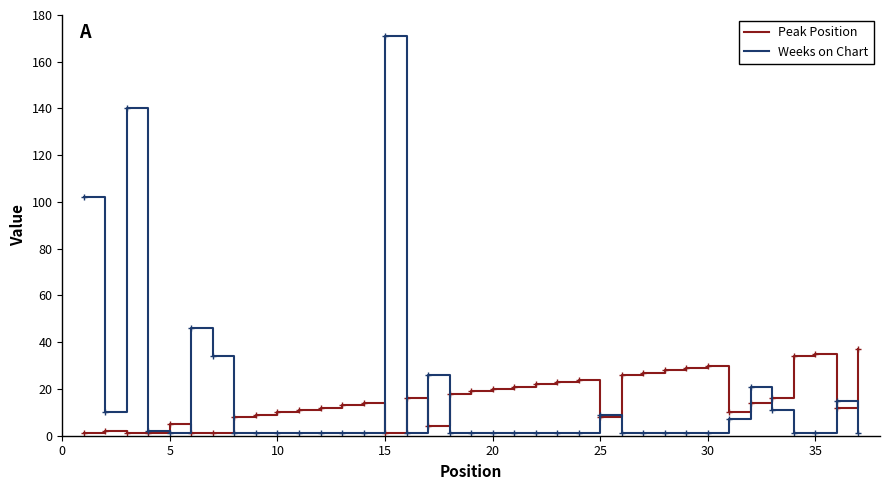

What is the highest value of the Peak Position series?

37